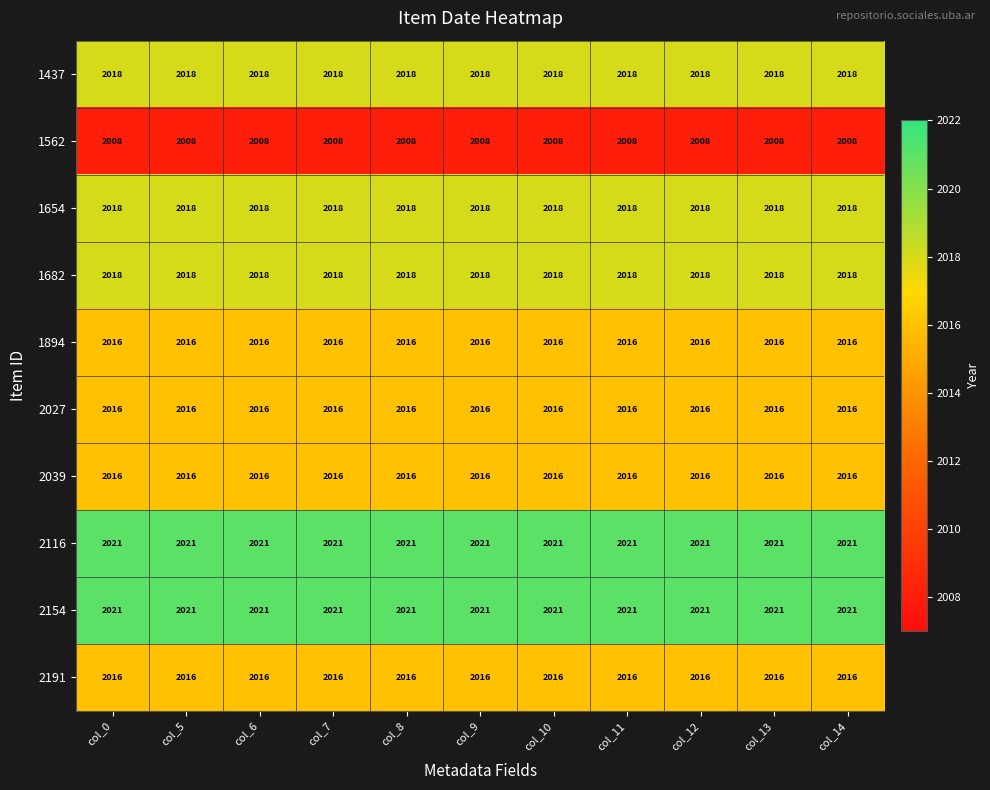

At how many categories does at least one series exceed 2010?

11